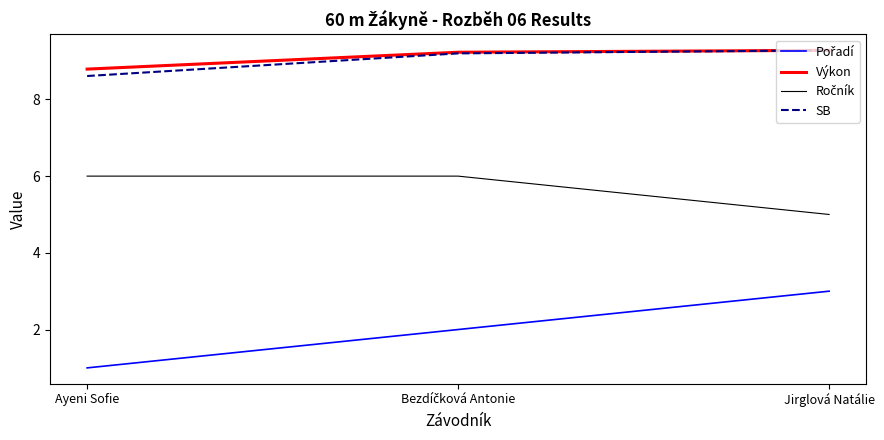

What is the spread (max minus min) of values at Ayeni Sofie?

7.8